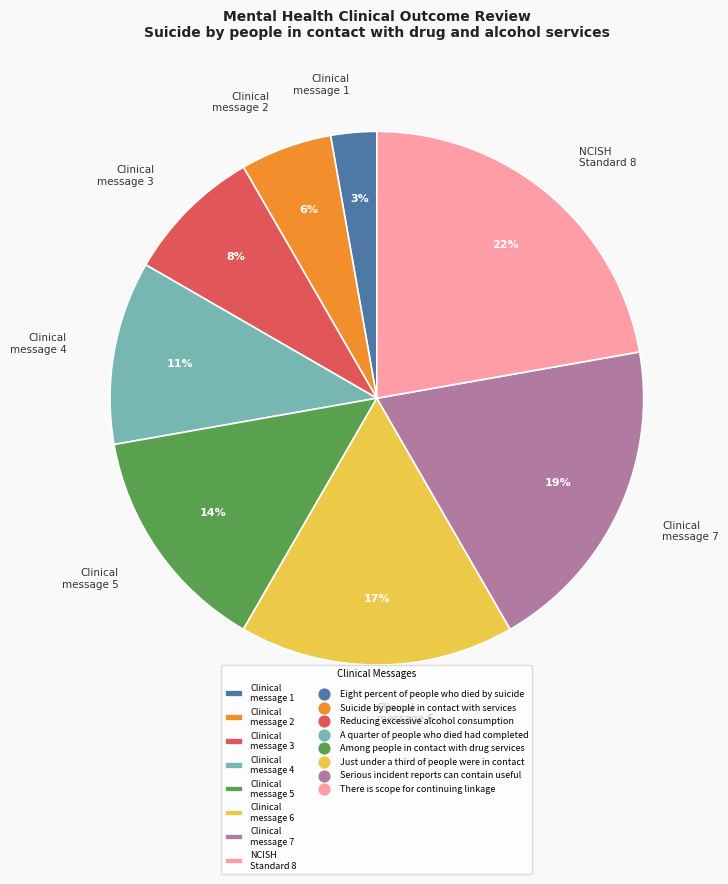

Rank the categories by value from highest to lowest.

NCISH Standard 8, Clinical message 7, Clinical message 6, Clinical message 5, Clinical message 4, Clinical message 3, Clinical message 2, Clinical message 1